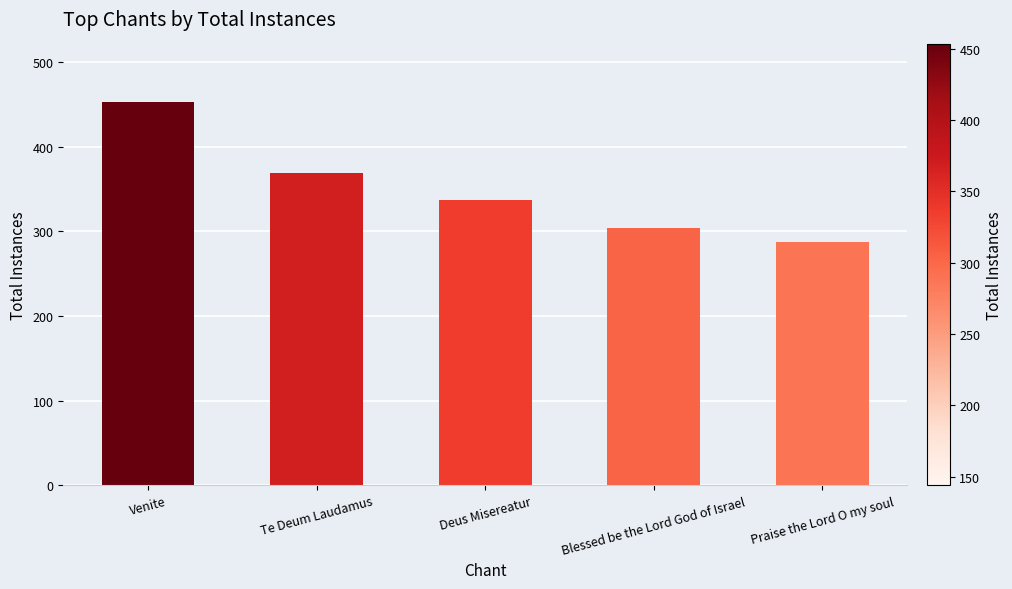

What is the difference between the maximum and minimum values?

165